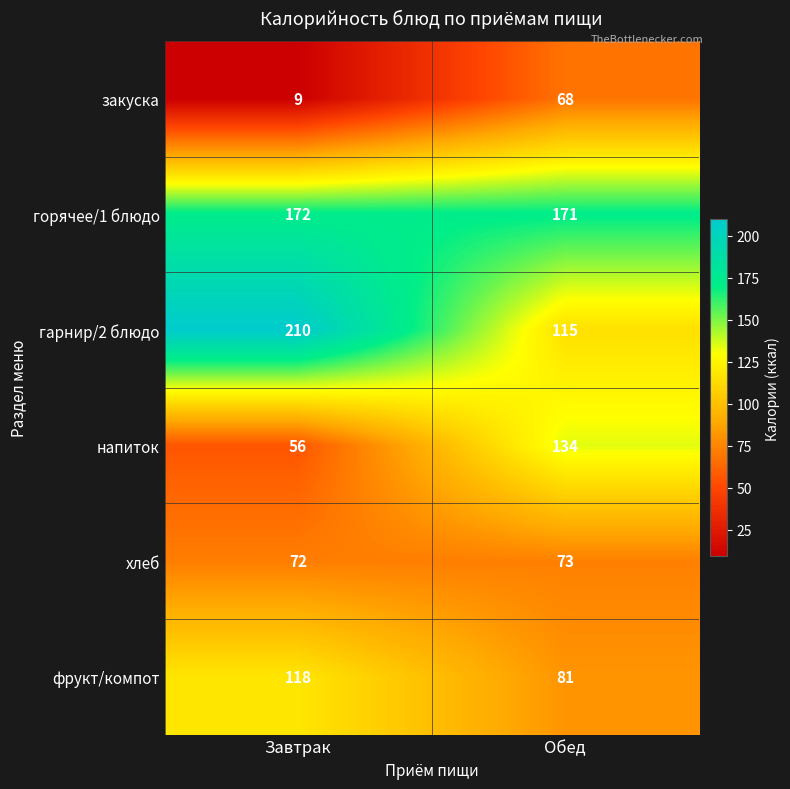

At which category is the sum across all series the highest?

Обед